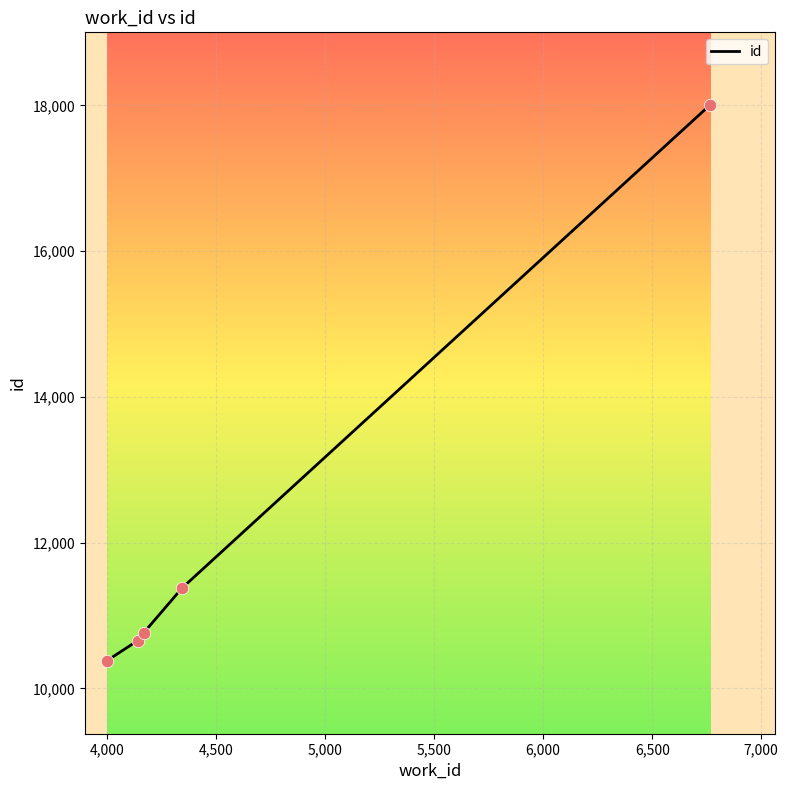

True or false: there are more than 2 points higher than both neighbors.

False